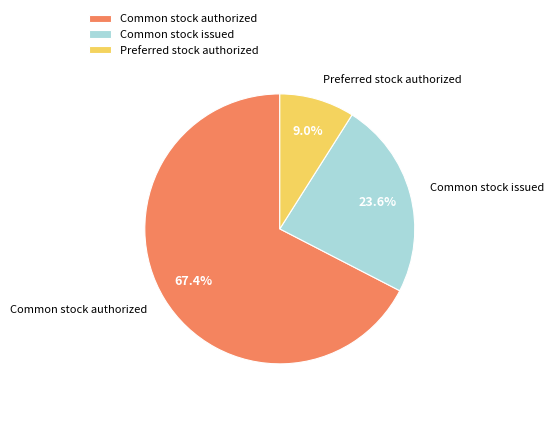

To the nearest percent, what portion does Preferred stock authorized represent?

9%